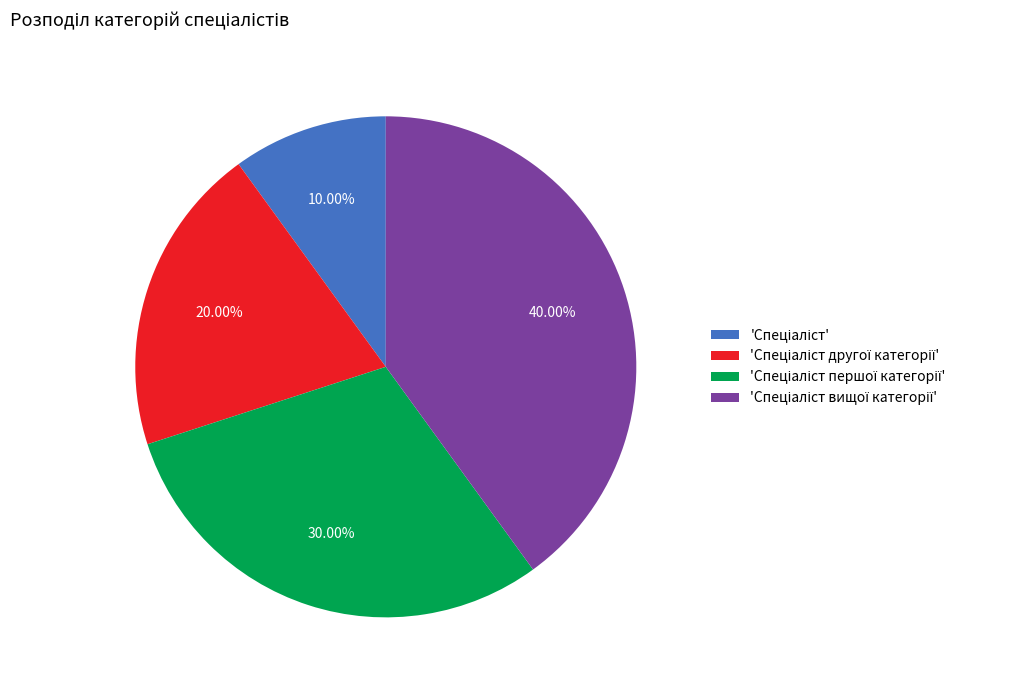

Does any single category account for the majority?

No